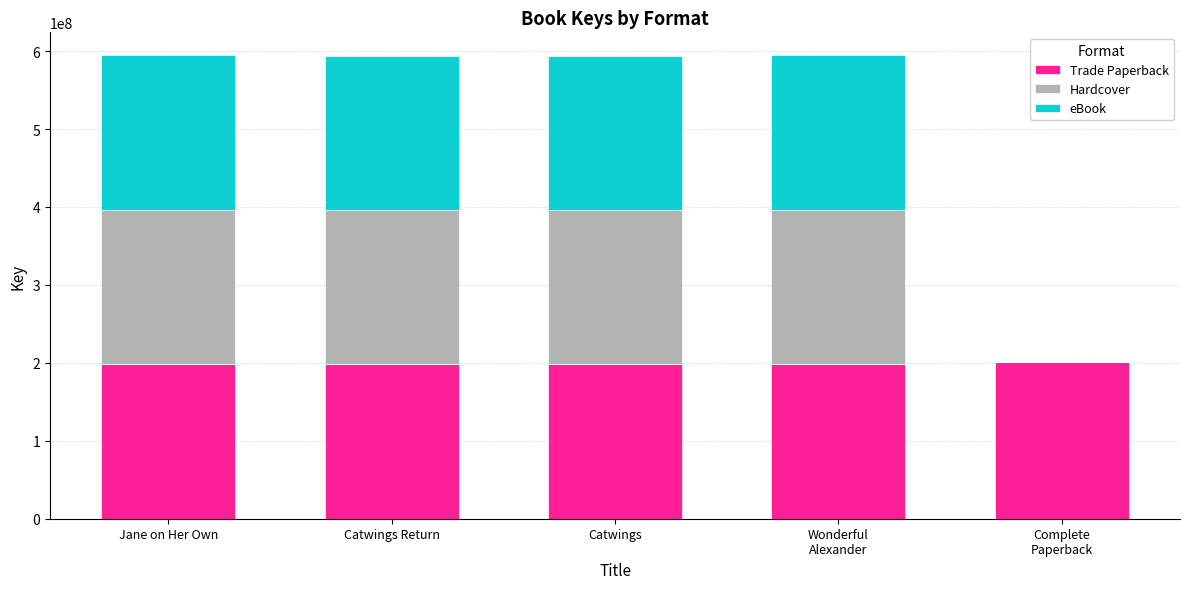

What is the total value across all series at Catwings?

594313608